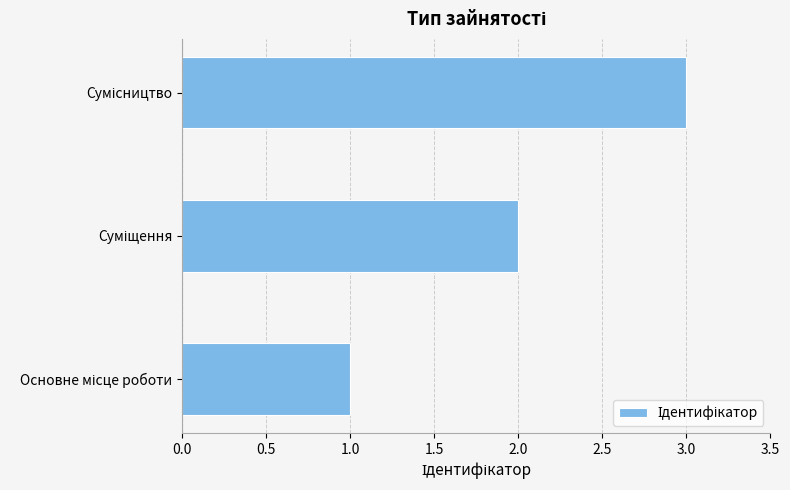

What is the maximum value shown in the chart?

3